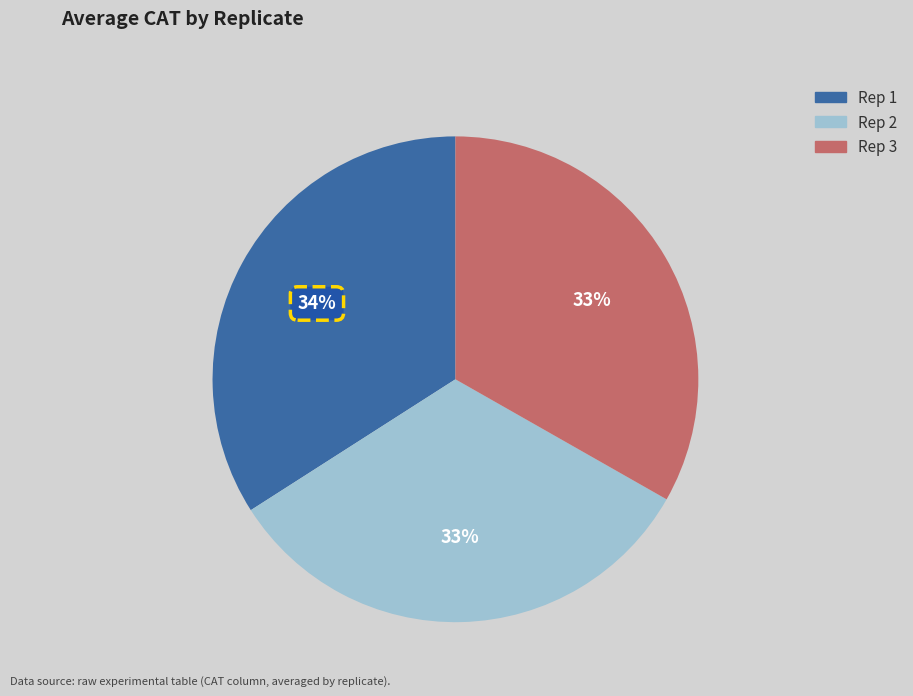

To the nearest percent, what portion does Rep 1 represent?

34%